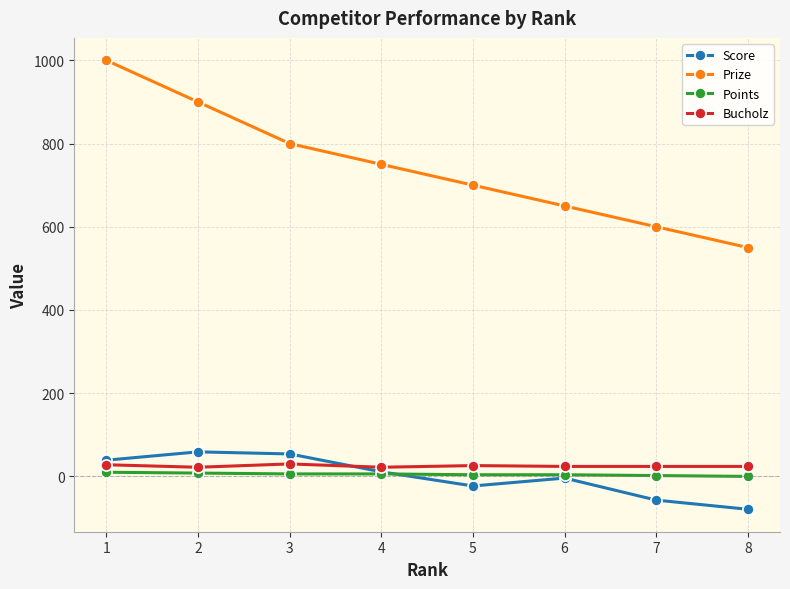

What is the minimum value for Score?

-79